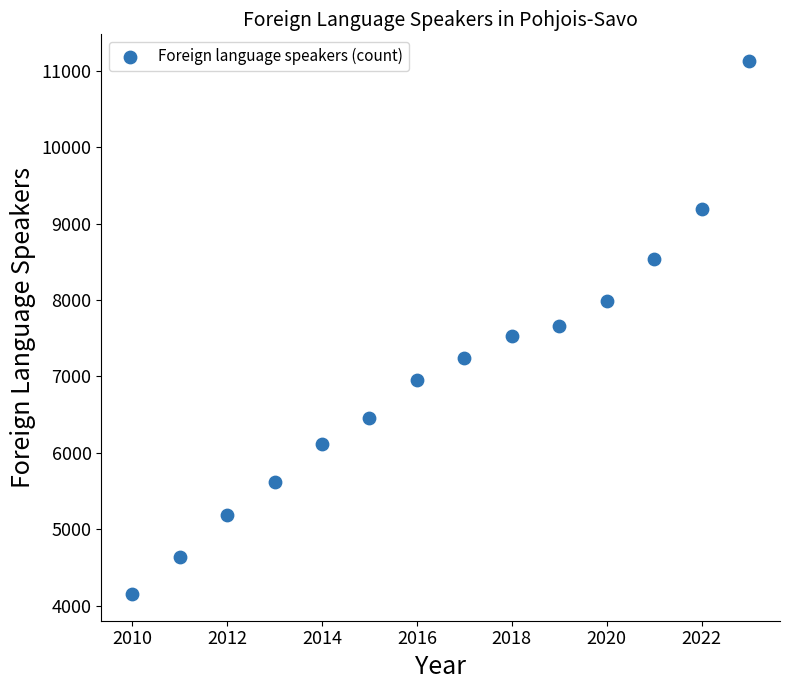

What is the range of X values (max minus min)?

13